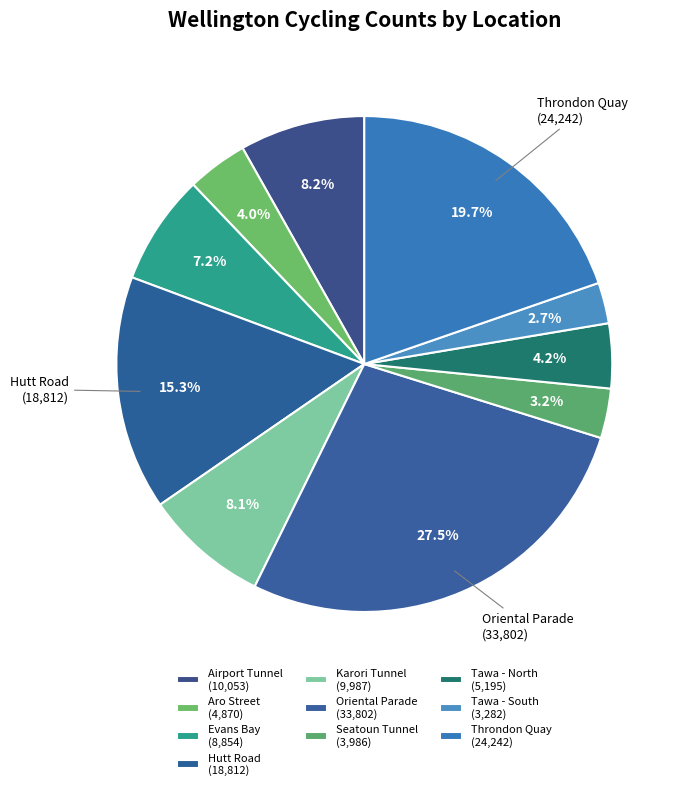

Rank the categories by value from highest to lowest.

Oriental Parade, Throndon Quay, Hutt Road, Airport Tunnel, Karori Tunnel, Evans Bay, Tawa - North, Aro Street, Seatoun Tunnel, Tawa - South